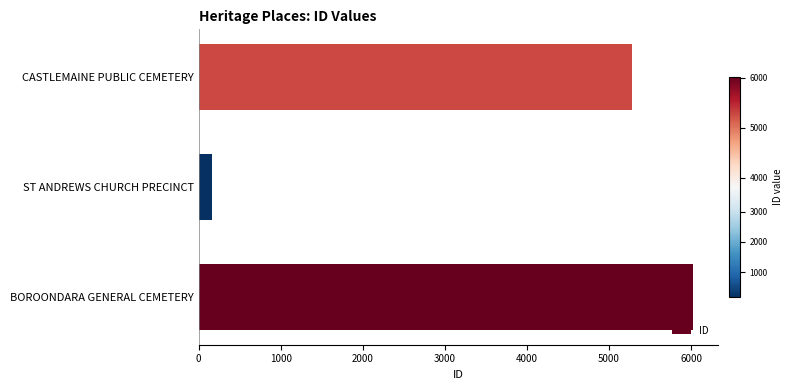

How many distinct data groups are displayed?

1